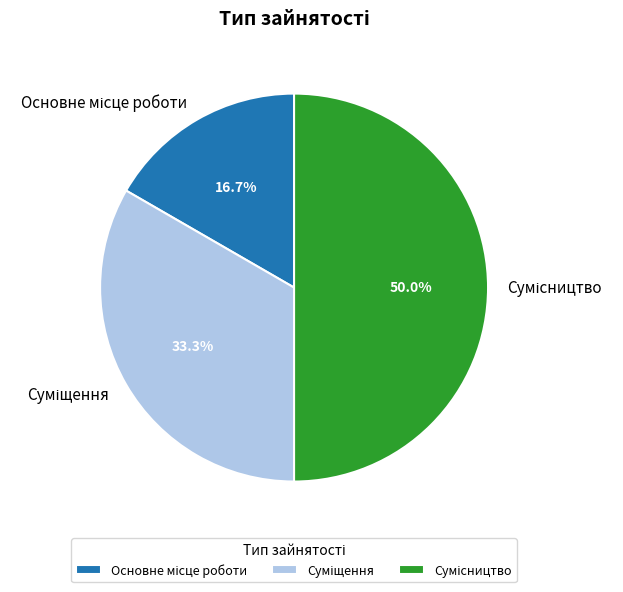

To the nearest percent, what is the difference between the Сумісництво and Основне місце роботи slice percentages?

33%